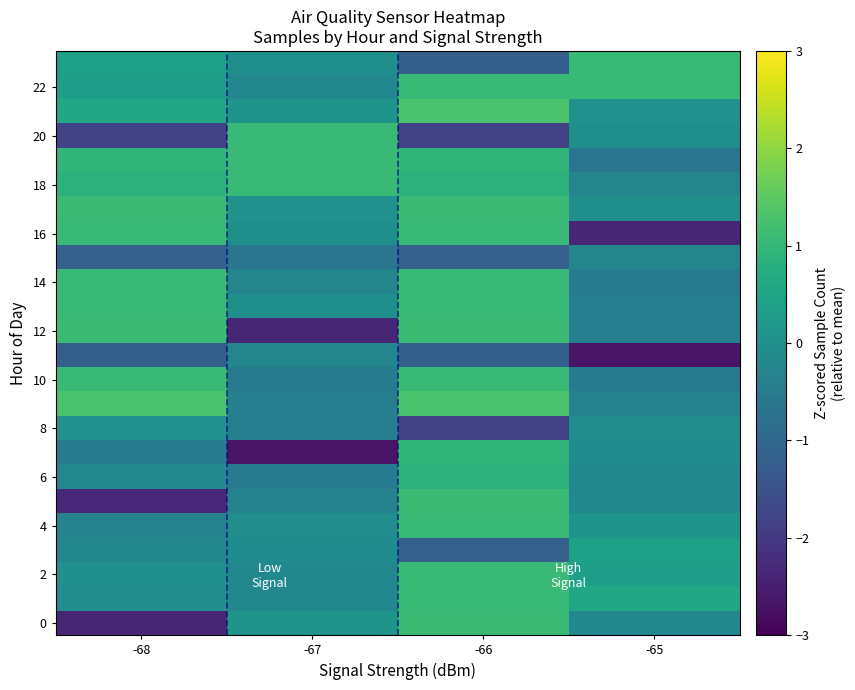

Which has a higher value, -65 or -67?

-67